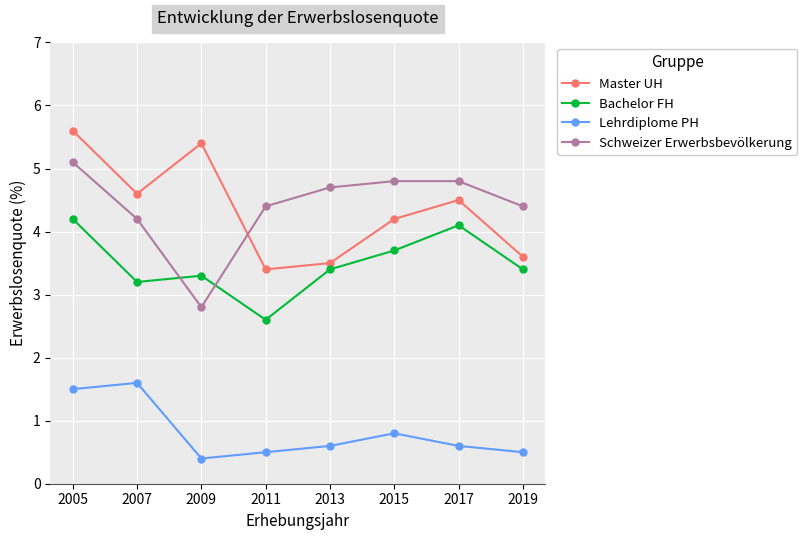

What is the value of the Schweizer Erwerbsbevölkerung point at the 2nd from the left?

4.2